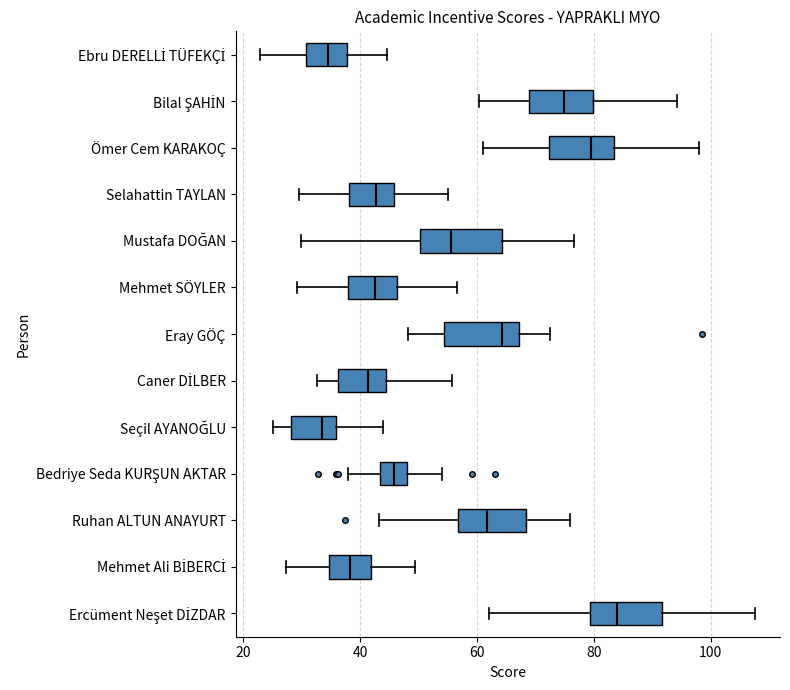

Reading bottom to top, transcribe this box plot: for each box, give where its median line is, the range the box spans, and where its two whiskers end, as read against the x-axis. The values are not printed on the chart, so give them approximately, as read against the axis.

Ercüment Neşet DİZDAR: median 84, box 80 to 92, whiskers 62 to 108
Mehmet Ali BİBERCİ: median 38, box 34 to 42, whiskers 28 to 50
Ruhan ALTUN ANAYURT: median 62, box 56 to 68, whiskers 44 to 76
Bedriye Seda KURŞUN AKTAR: median 46, box 44 to 48, whiskers 38 to 54
Seçil AYANOĞLU: median 34, box 28 to 36, whiskers 26 to 44
Caner DİLBER: median 42, box 36 to 44, whiskers 32 to 56
Eray GÖÇ: median 64, box 54 to 68, whiskers 48 to 72
Mehmet SÖYLER: median 42, box 38 to 46, whiskers 30 to 56
Mustafa DOĞAN: median 56, box 50 to 64, whiskers 30 to 76
Selahattin TAYLAN: median 42, box 38 to 46, whiskers 30 to 56
Ömer Cem KARAKOÇ: median 80, box 72 to 84, whiskers 62 to 98
Bilal ŞAHİN: median 74, box 68 to 80, whiskers 60 to 94
Ebru DERELLİ TÜFEKÇİ: median 34, box 30 to 38, whiskers 22 to 44